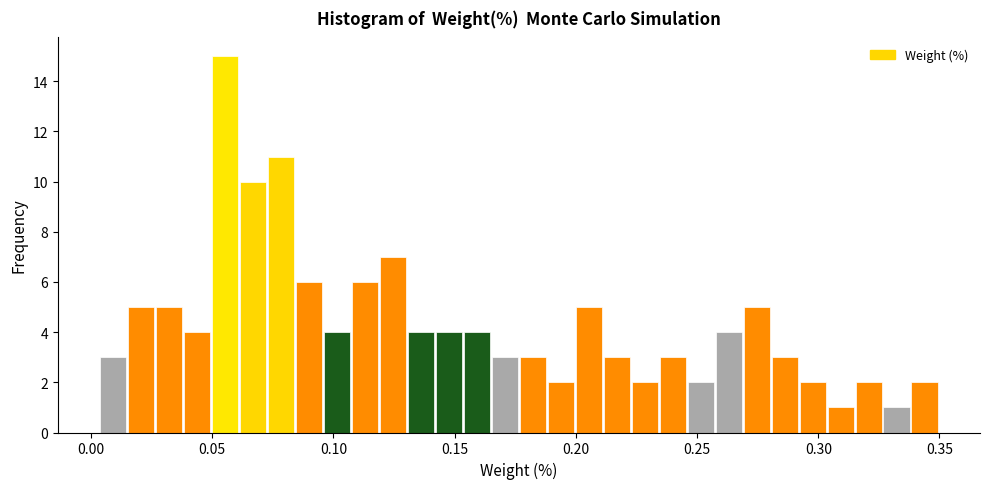

Around what value on the x-axis is the tallest bar? Give the approximate position of its centre, as read against the axis.

0.055